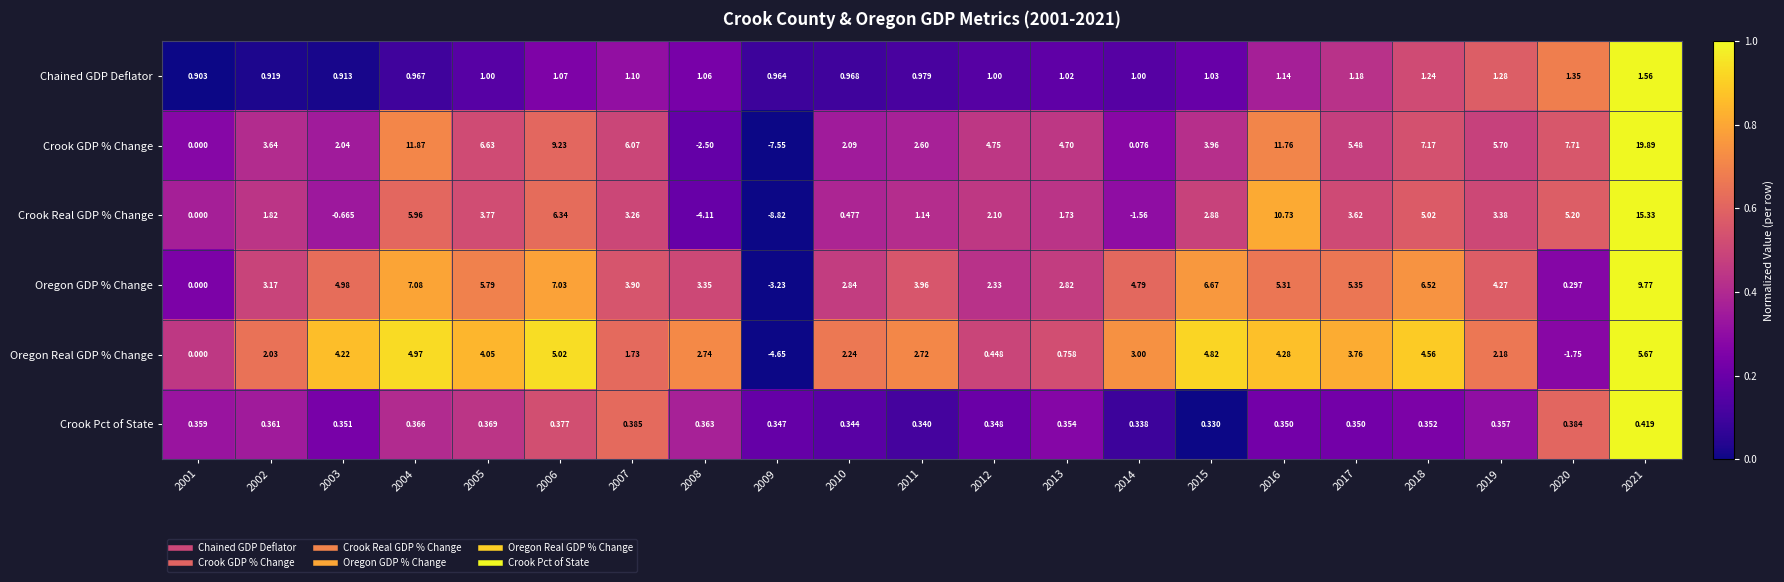

Which series has the largest range (max minus min)?

Crook GDP % Change